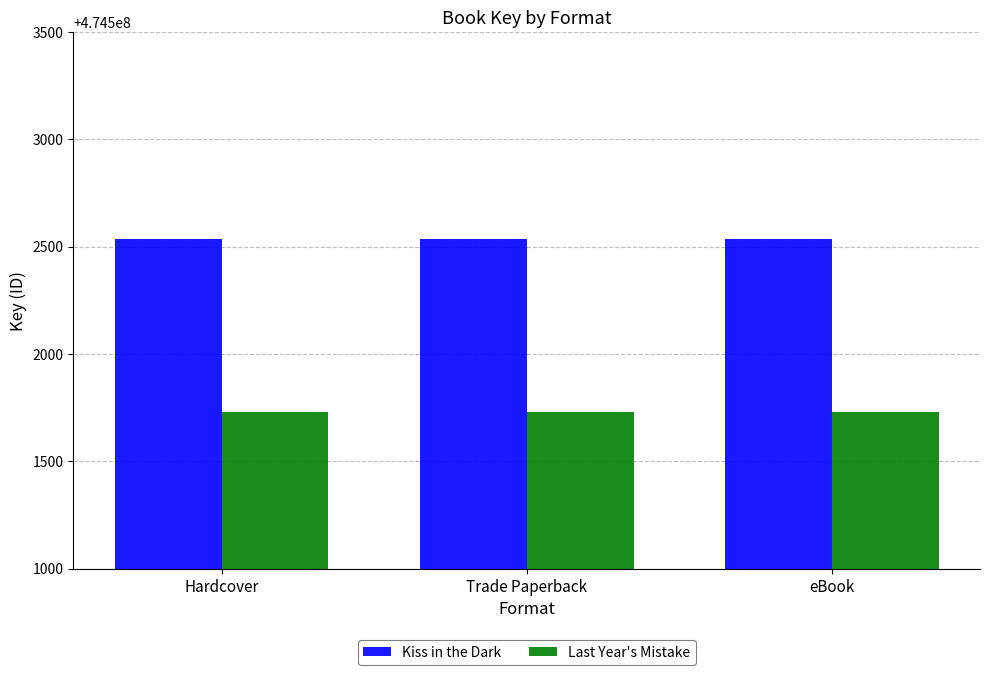

What is the minimum value for Last Year's Mistake?

474501730